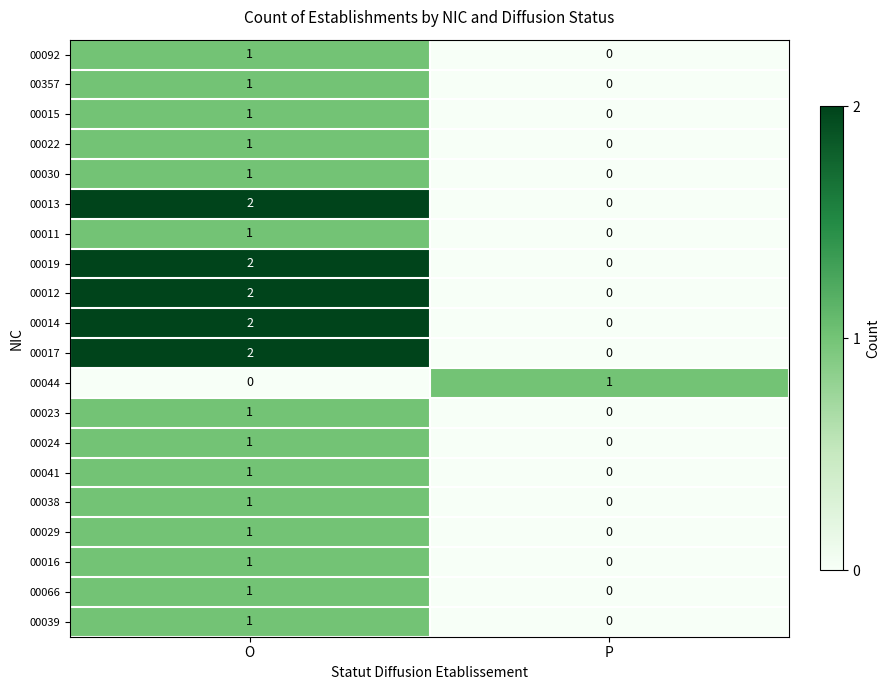

Is it true that 00012 equals 3 at O?

False